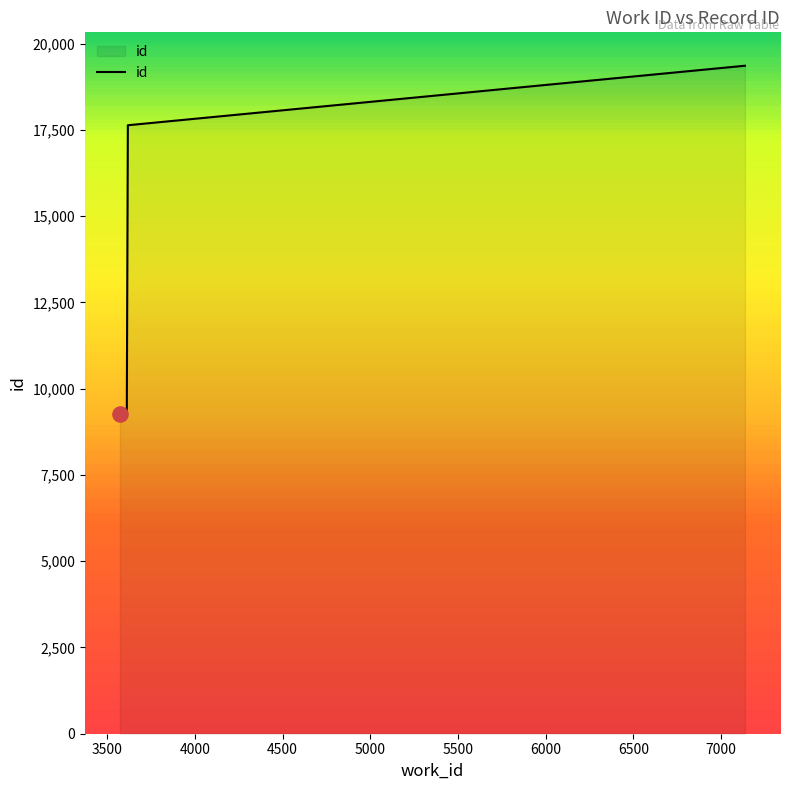

What is the smallest value displayed?

9254